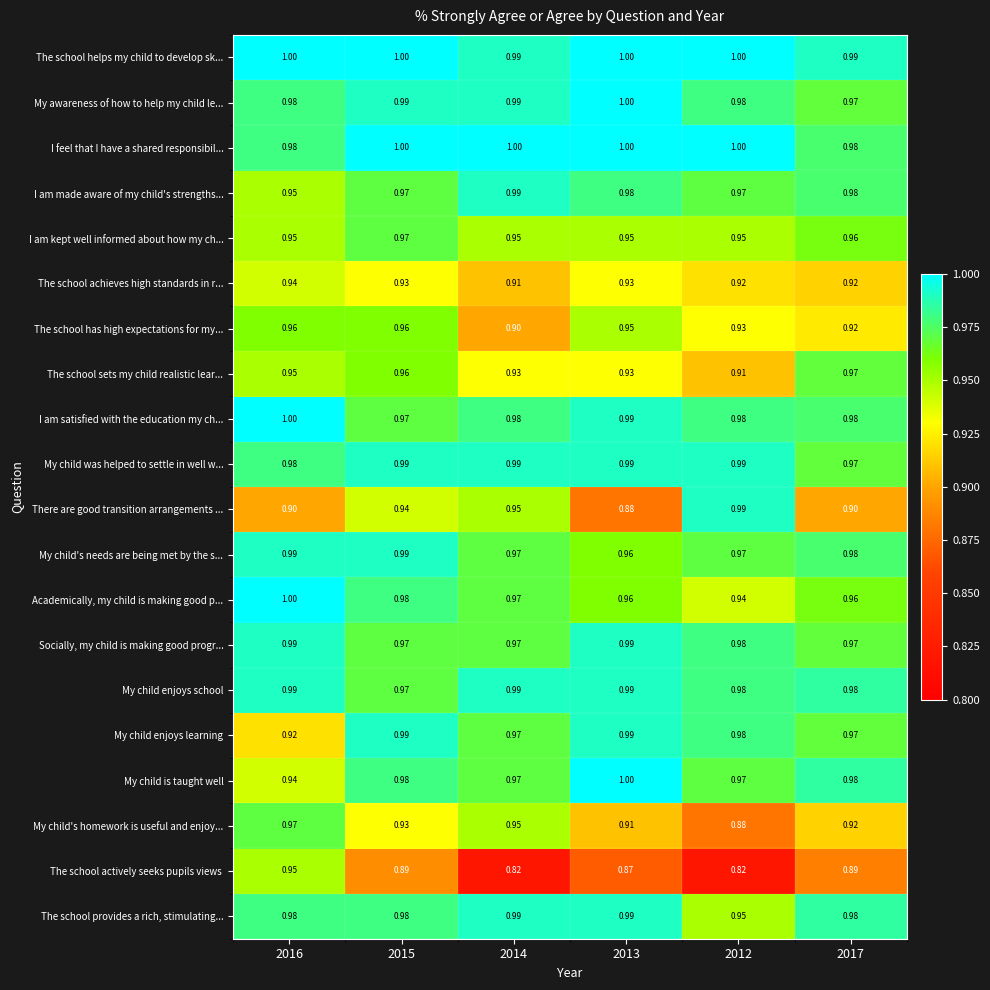

Which series has the largest total across all categories?

The school helps my child to develop sk...